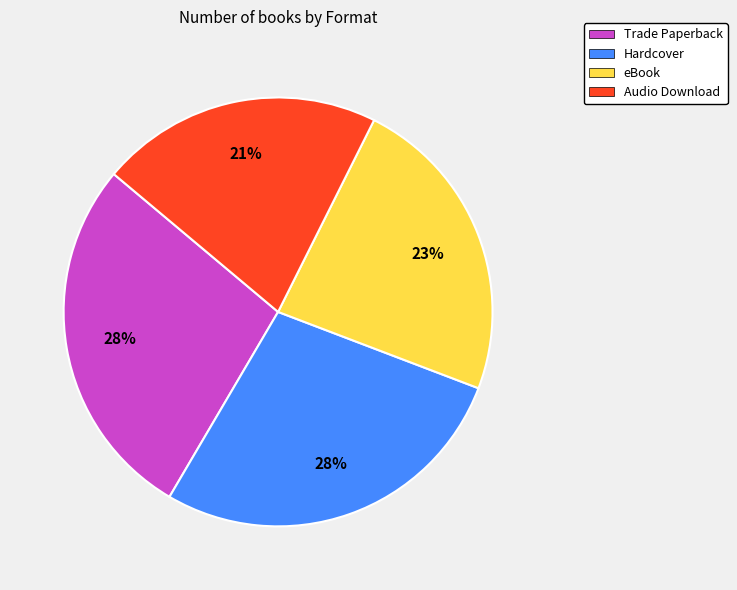

Between eBook and Hardcover, which is larger?

Hardcover